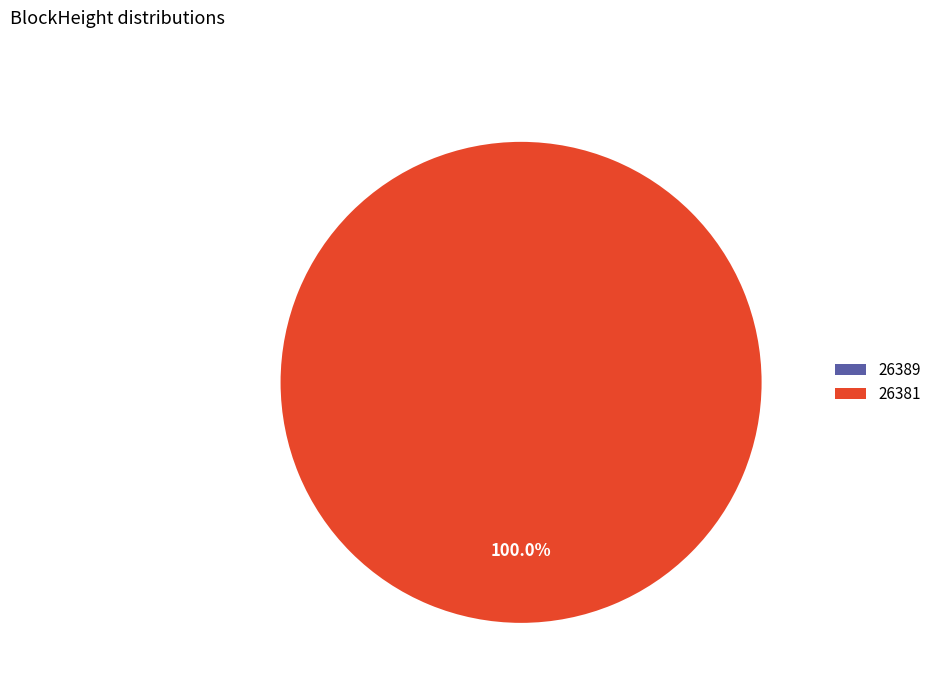

Is 26389 the majority of the pie?

No